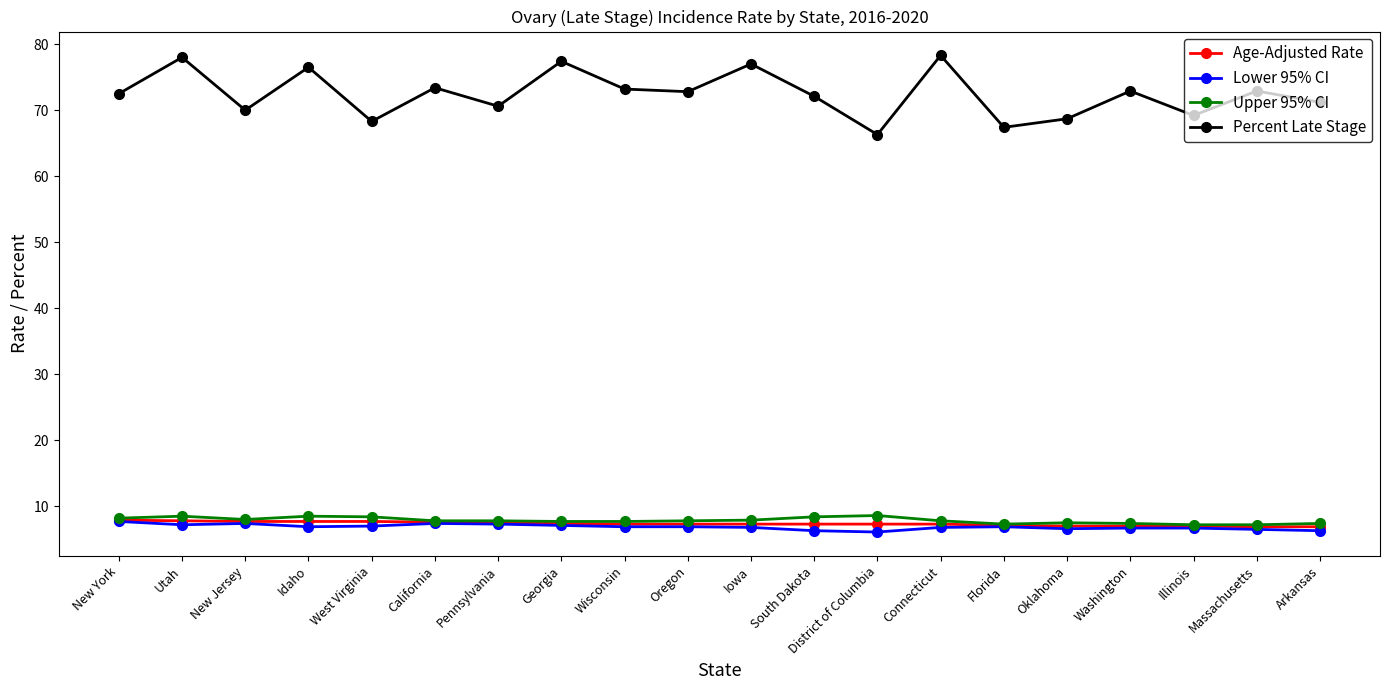

What are all the series names shown in the legend?

Age-Adjusted Rate, Lower 95% CI, Upper 95% CI, Percent Late Stage